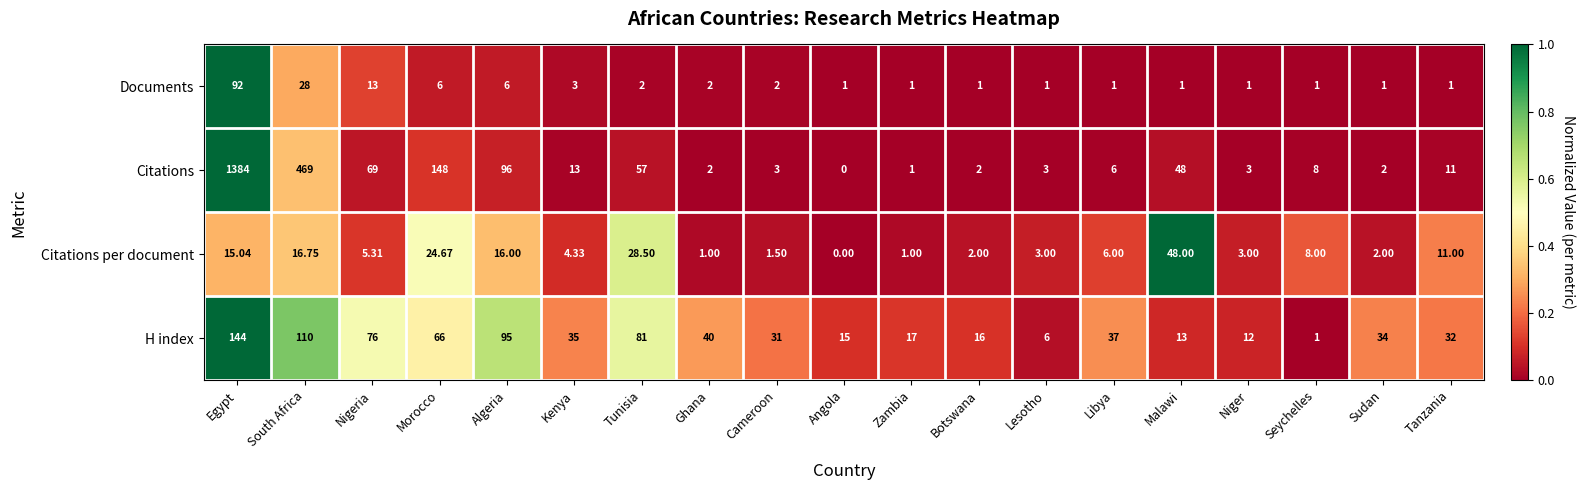

Which series has the largest total across all categories?

Citations